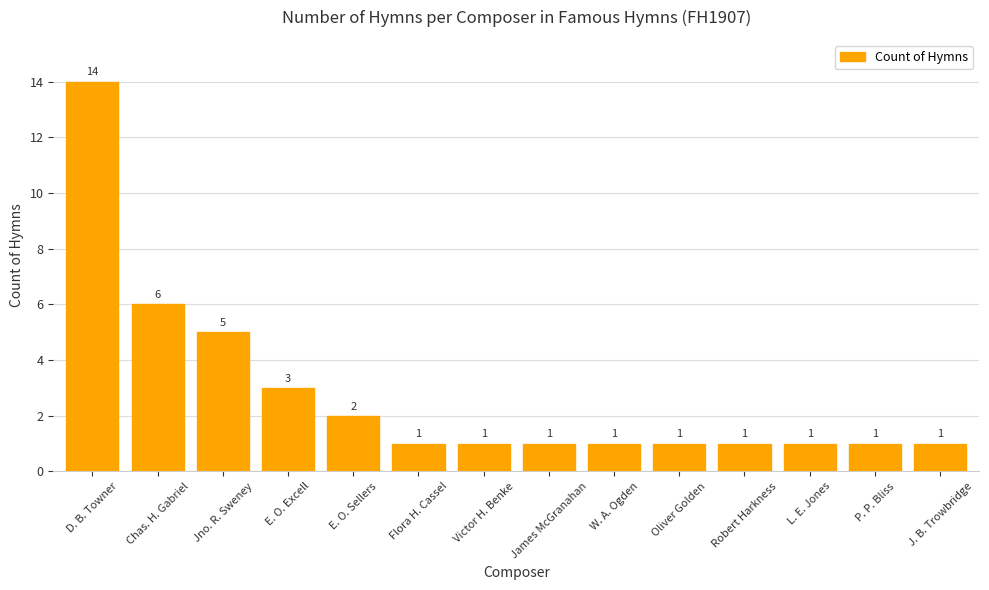

What is the label of the 13th bar from the left?

P. P. Bliss